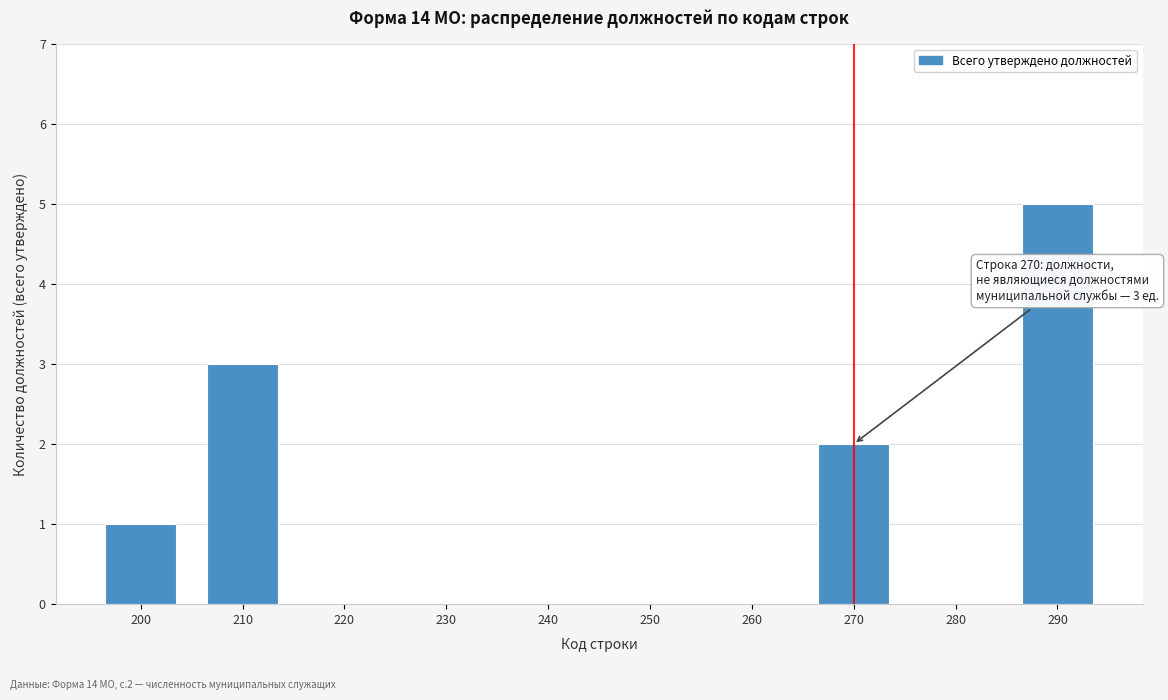

Reading left to right, what are all the values shown in this chart?

200=1	210=3	220=0	230=0	240=0	250=0	260=0	270=2	280=0	290=5